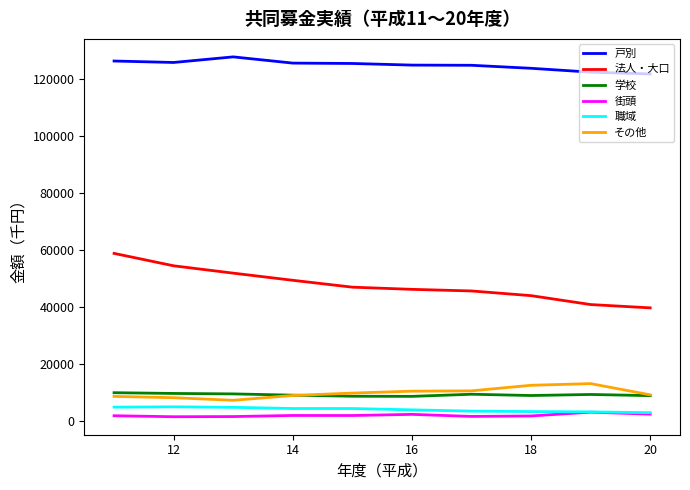

What is the minimum value for 戸別?

121892